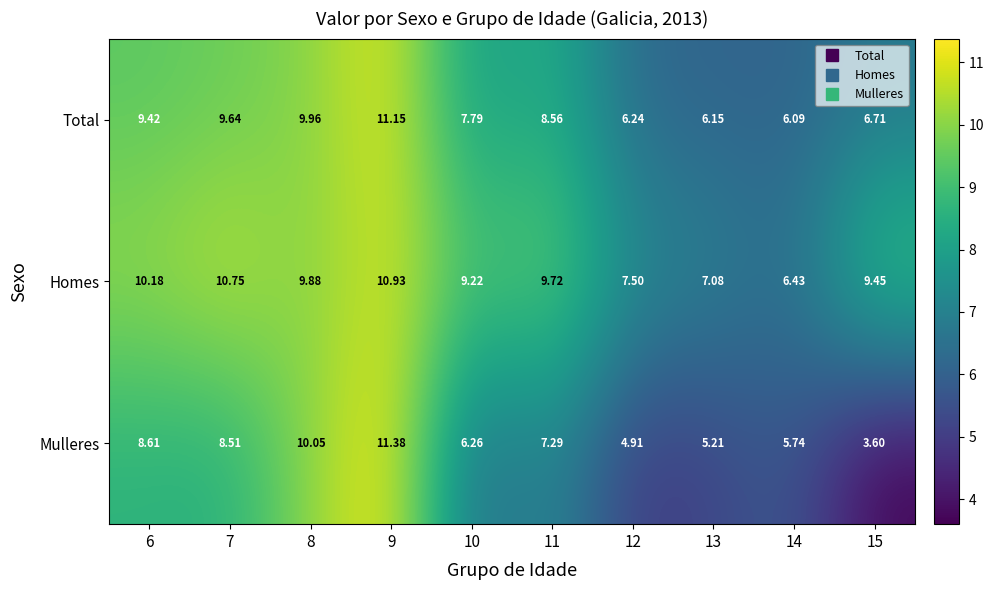

Rank the series by their maximum value, from highest to lowest.

Mulleres, Total, Homes